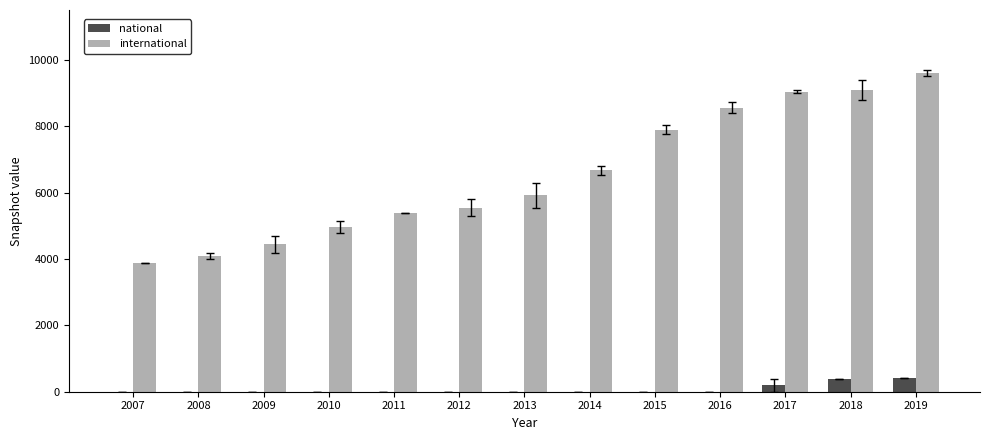

The international series shows 2566.2 at 2014. True or false?

False